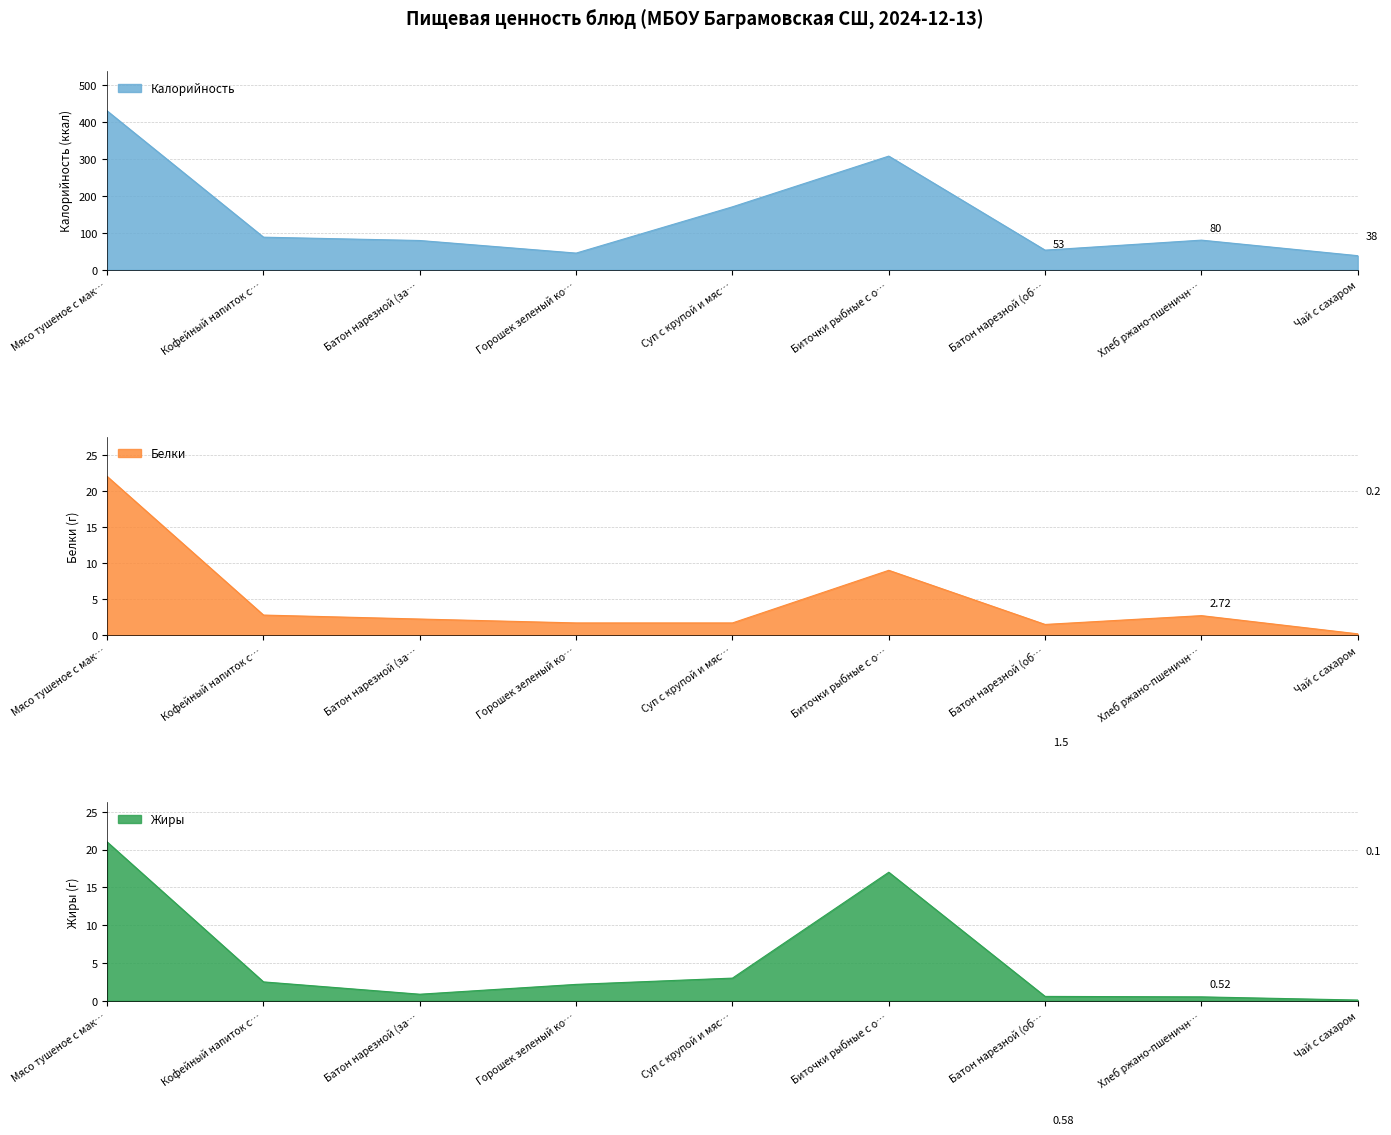

The value of Калорийность at Биточки рыбные с о… is 307. True or false?

True